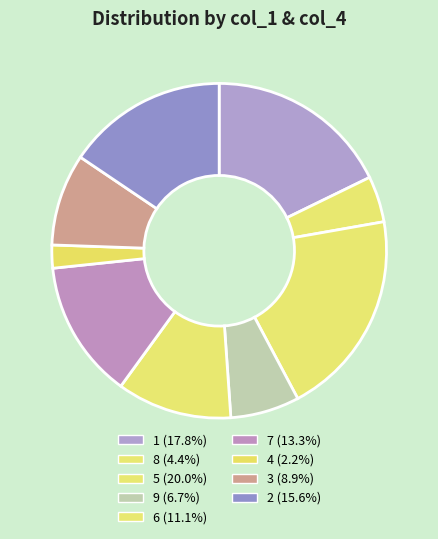

Count the number of slices in the pie.

9